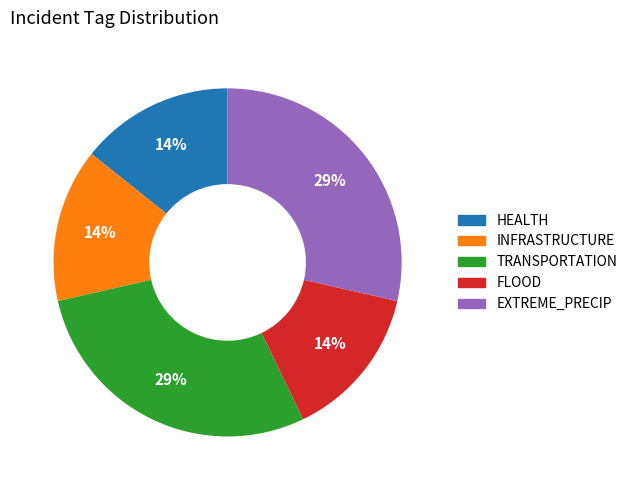

How many segments does this pie chart have?

5